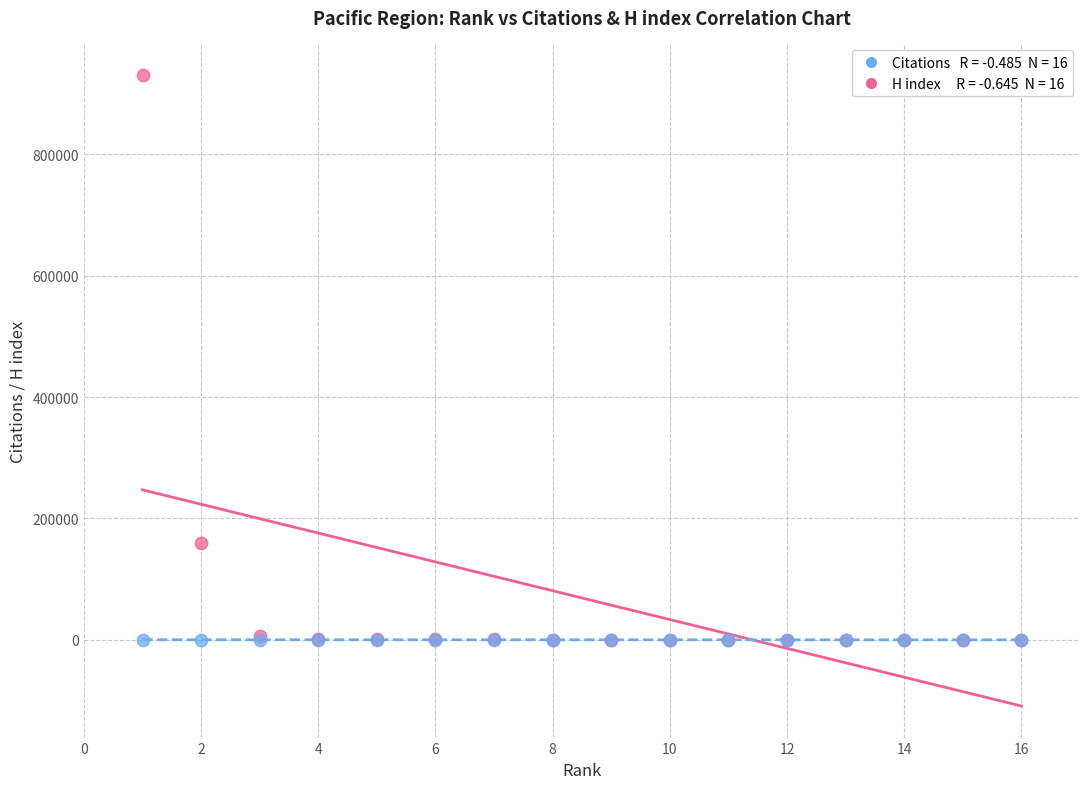

Across all series, what Y value is closest to 465298?

159752